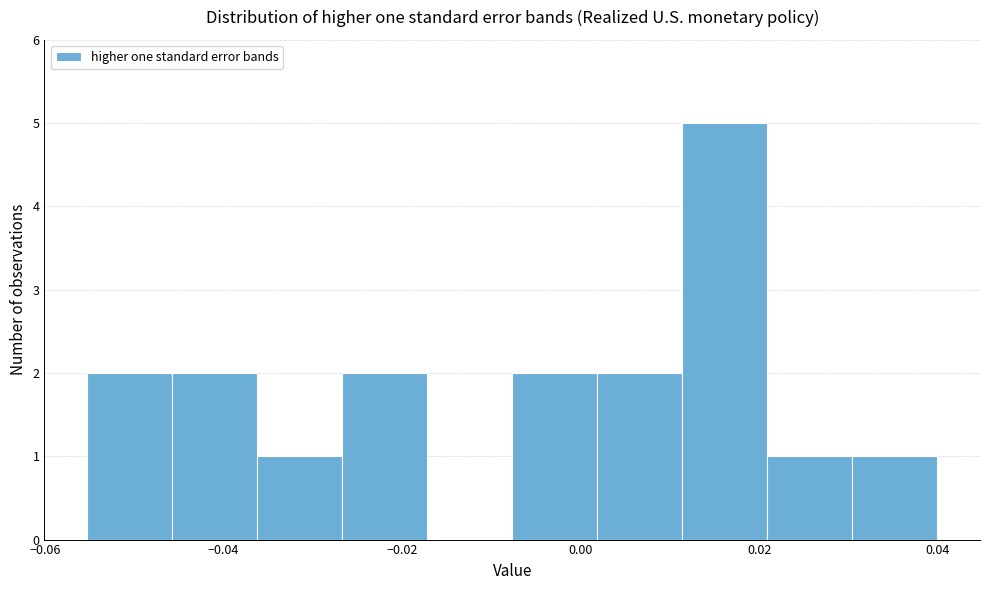

Reading left to right, list every bar in this chart as the range it spans on the x-axis followed by its height. Neither the bar edges nor the heights are printed on the chart, so give them approximately, as read against the axes.

-0.056 to -0.046: 2
-0.046 to -0.036: 2
-0.036 to -0.026: 1
-0.026 to -0.018: 2
-0.018 to -0.008: 0
-0.008 to 0.002: 2
0.002 to 0.012: 2
0.012 to 0.020: 5
0.020 to 0.030: 1
0.030 to 0.040: 1